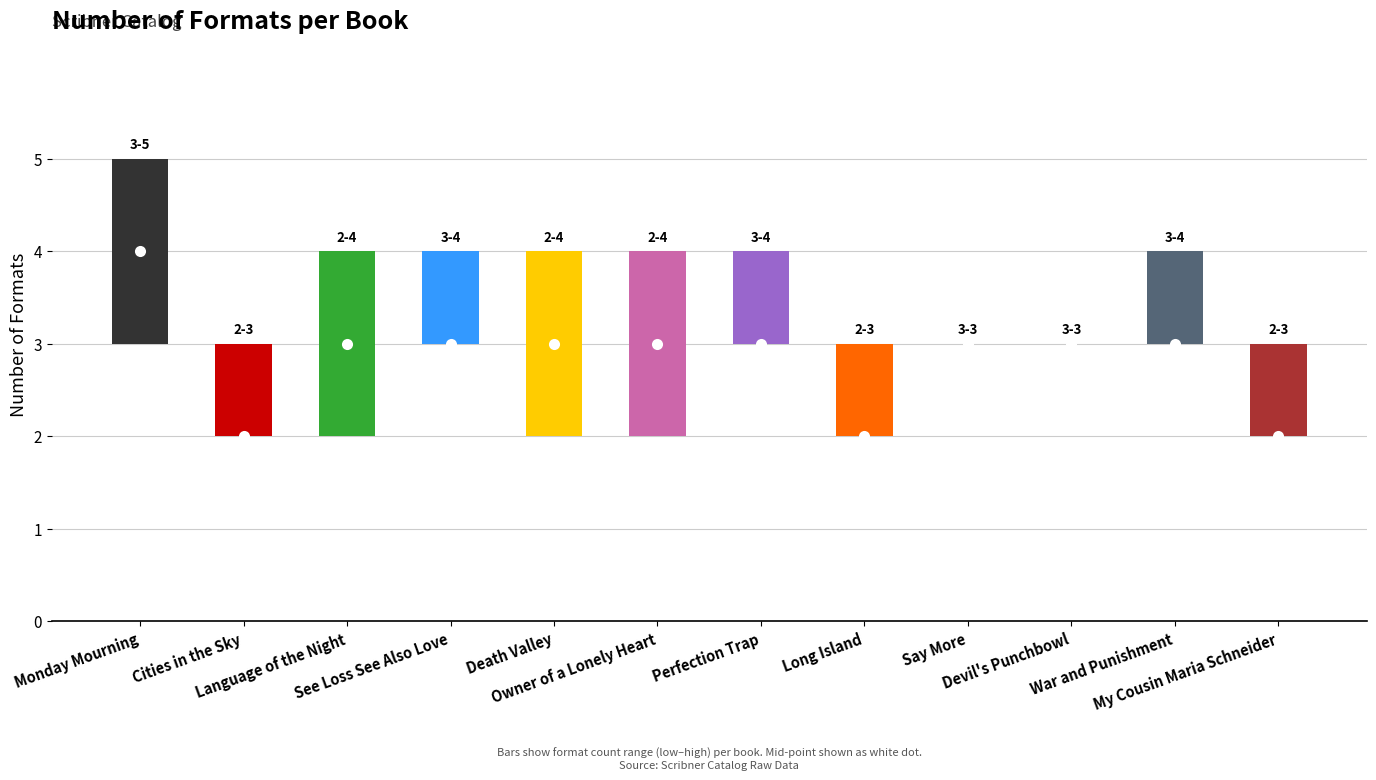

What is the difference between the maximum and minimum values in the high series?

2